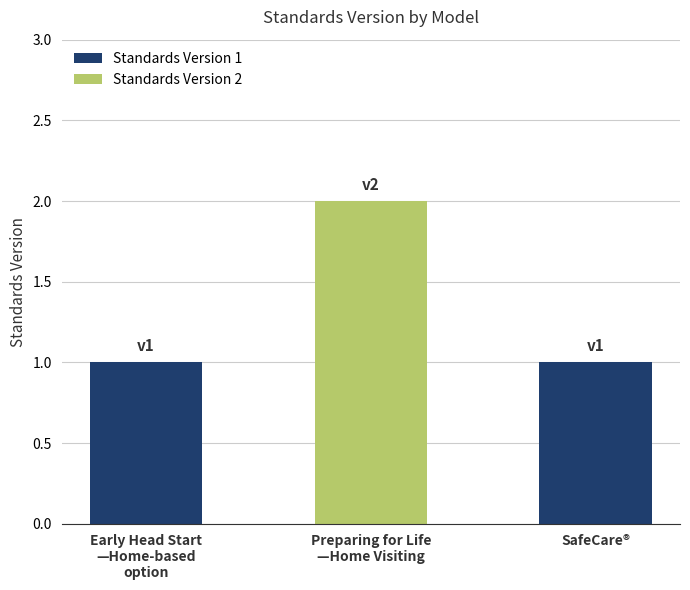

What is the label of the 3rd bar from the right?

Early Head Start
—Home-based
option